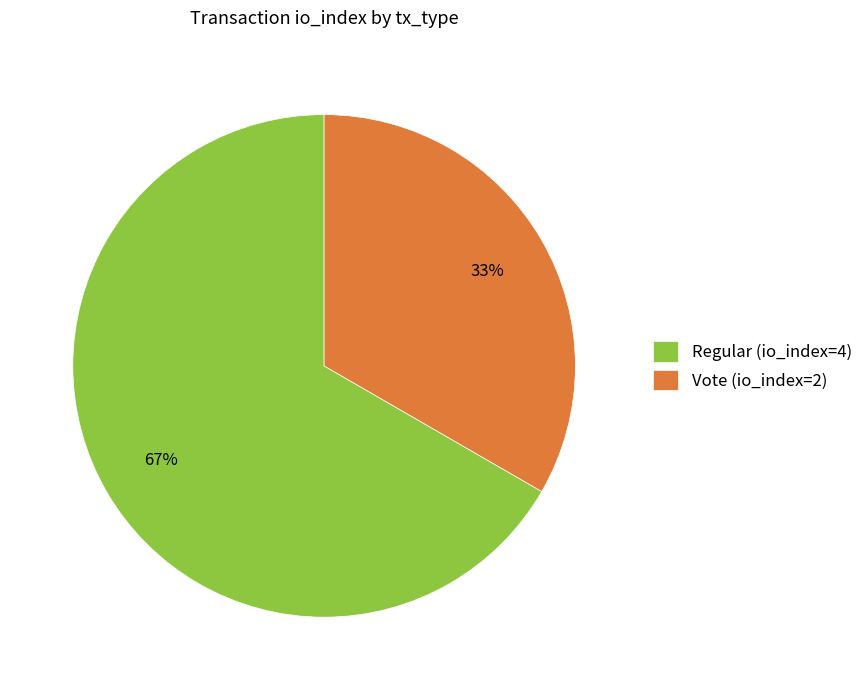

Between Vote (io_index=2) and Regular (io_index=4), which is larger?

Regular (io_index=4)